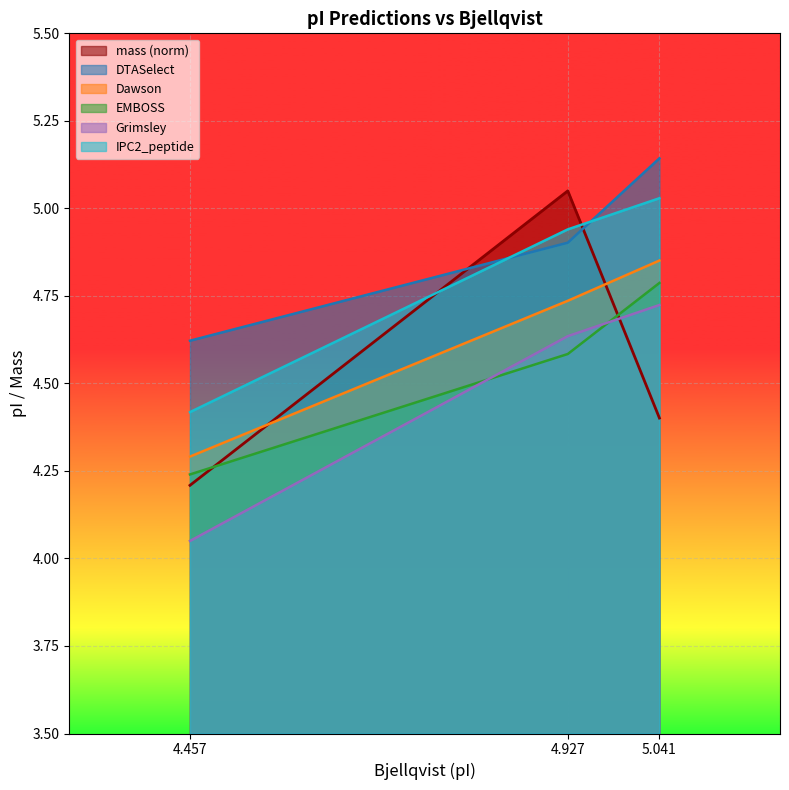

The Dawson series shows 8.3 at 4.927. True or false?

False